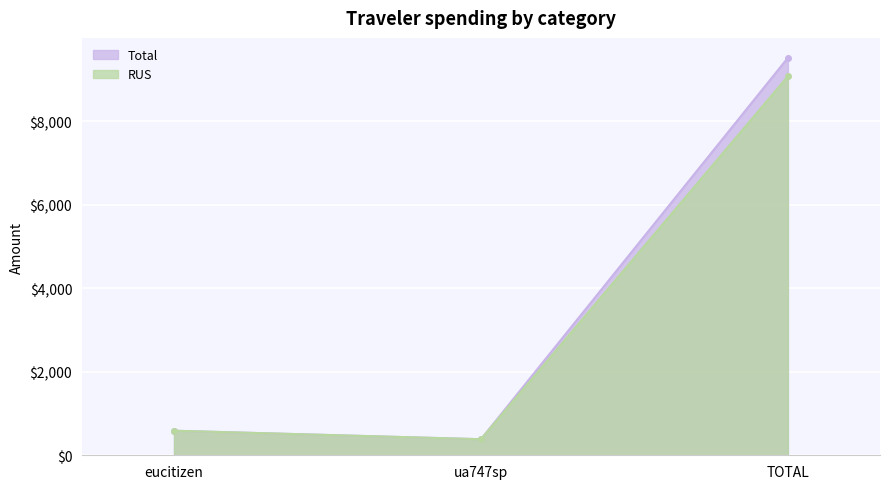

True or false: RUS has a value of 587.8 at eucitizen.

True